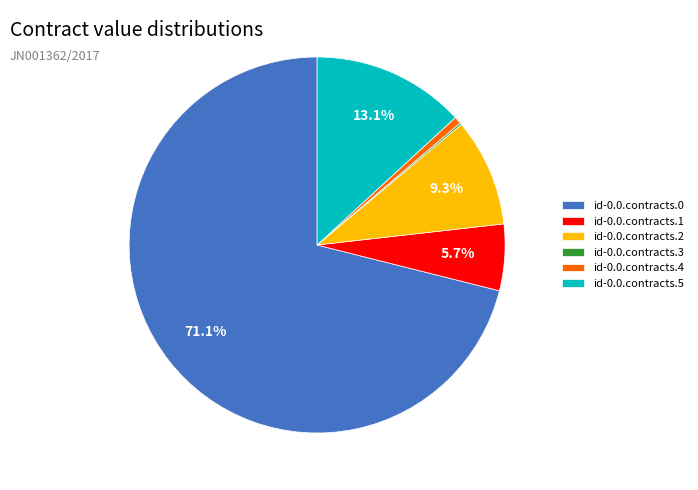

Approximately how many times larger is the value at id-0.0.contracts.1 compared to id-0.0.contracts.4?

9.4